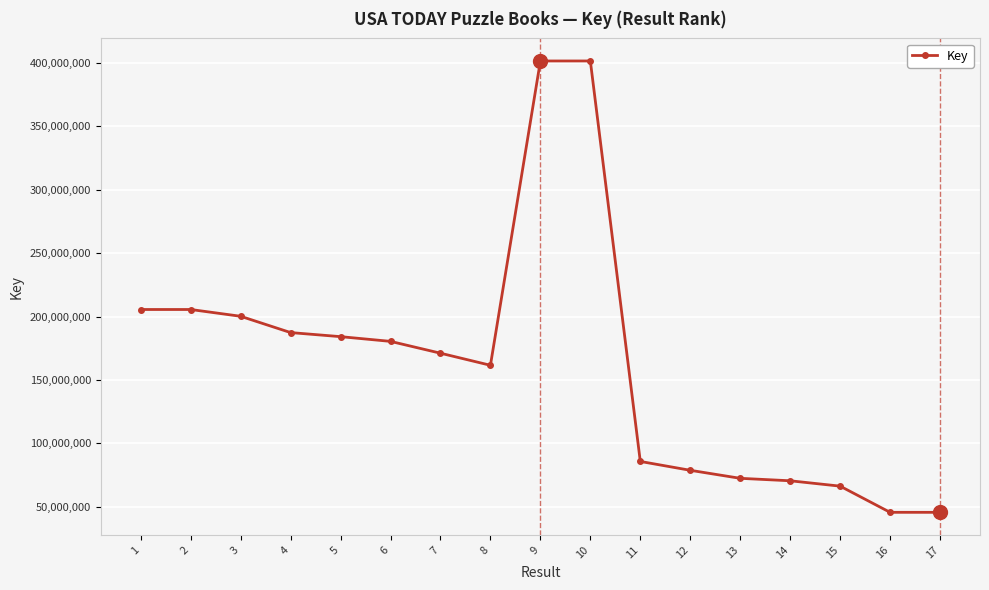

What is the minimum value shown in the chart?

45557958